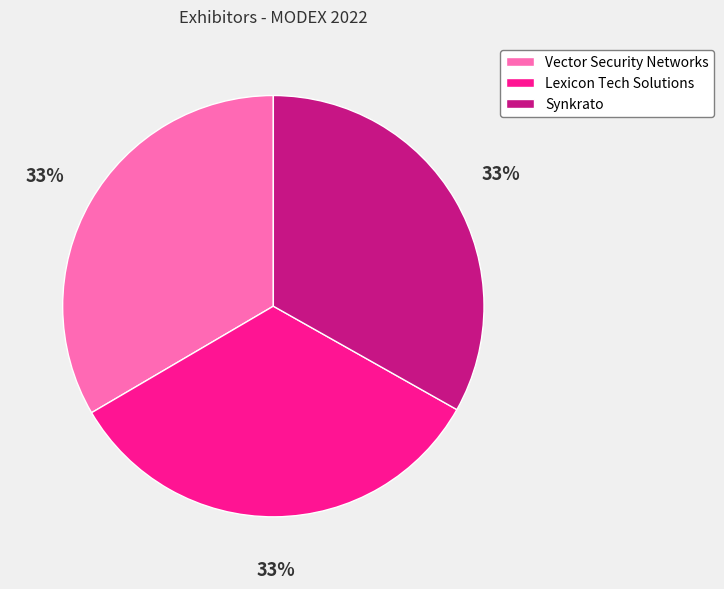

To the nearest percent, what is the average slice percentage?

33%